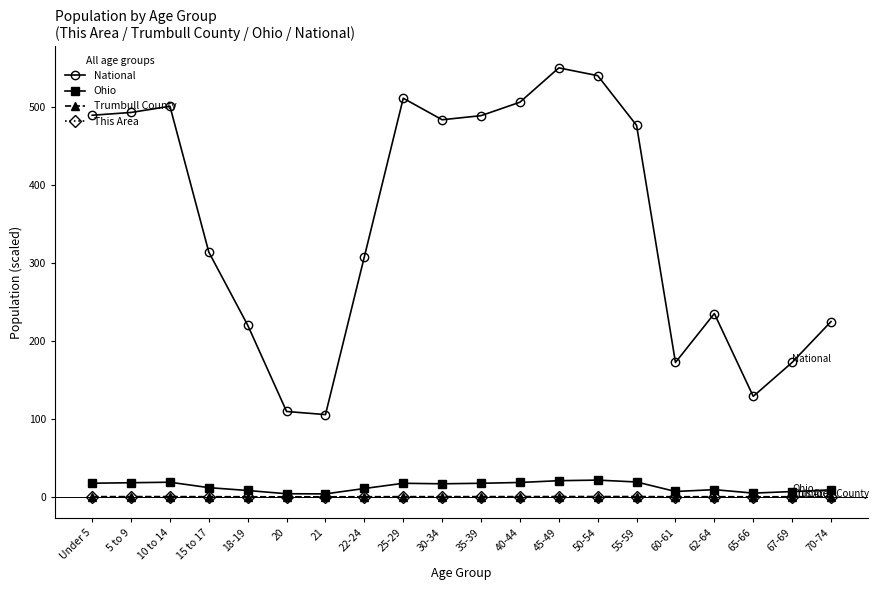

The value of This Area at Under 5 is 0.0. True or false?

True